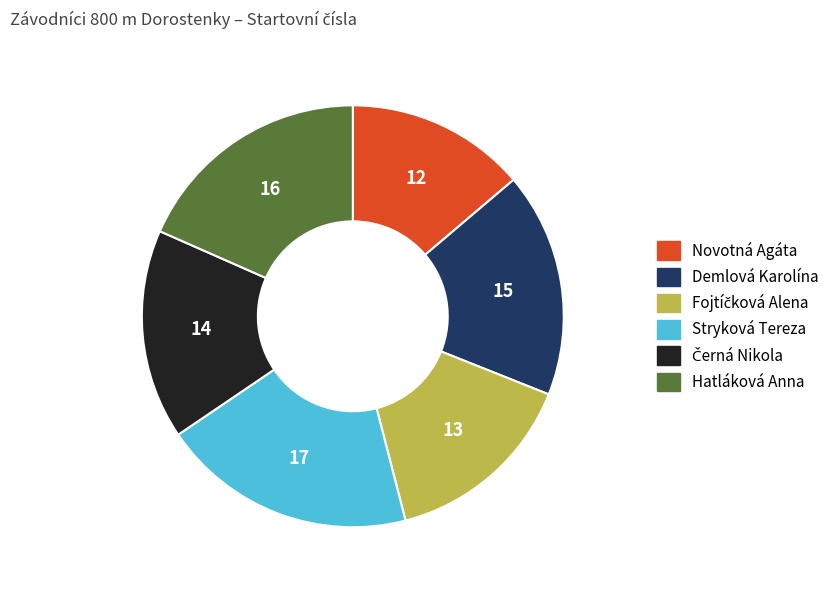

Between Stryková Tereza and Demlová Karolína, which is larger?

Stryková Tereza